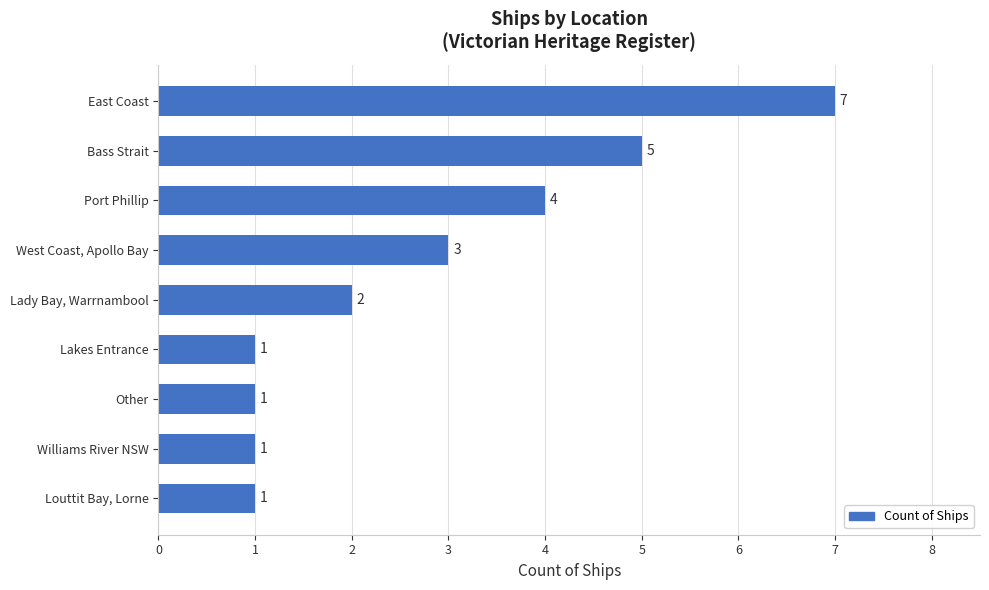

Is it true that the value at East Coast is 4?

False